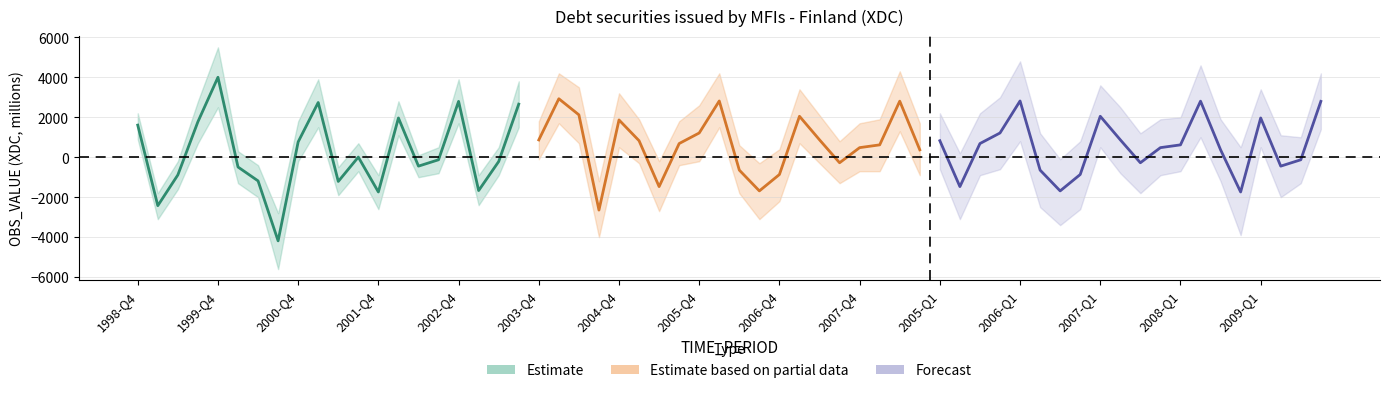

At which category does upper_bound reach its first local valley?

1999-Q1